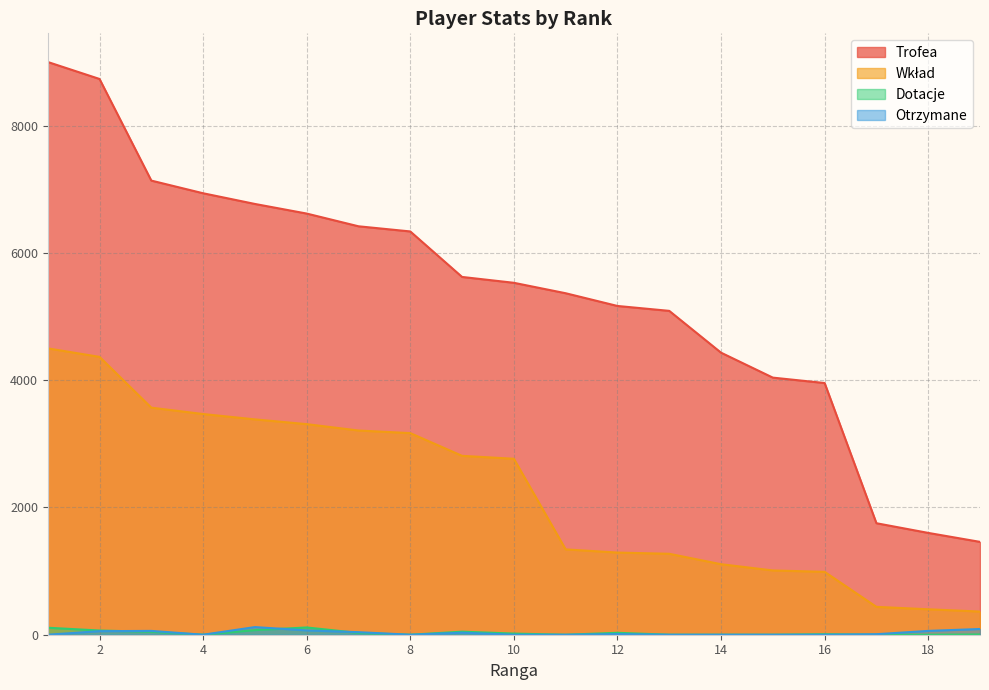

At how many categories does at least one series exceed 3508?

16